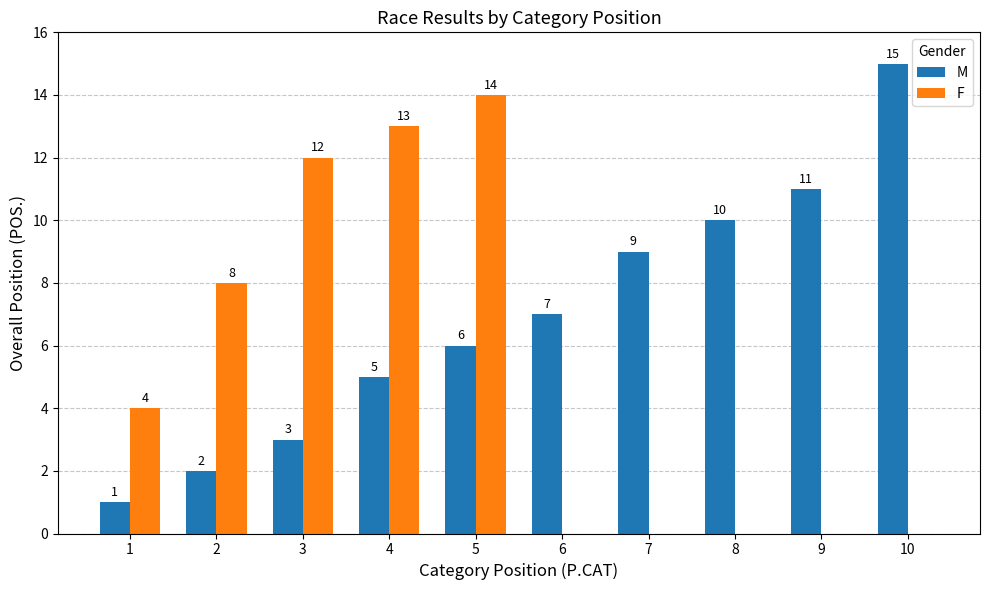

Reading left to right, extract all data points from this chart.

M: 1	2	3	5	6	7	9	10	11	15
F: 4	8	12	13	14	0	0	0	0	0